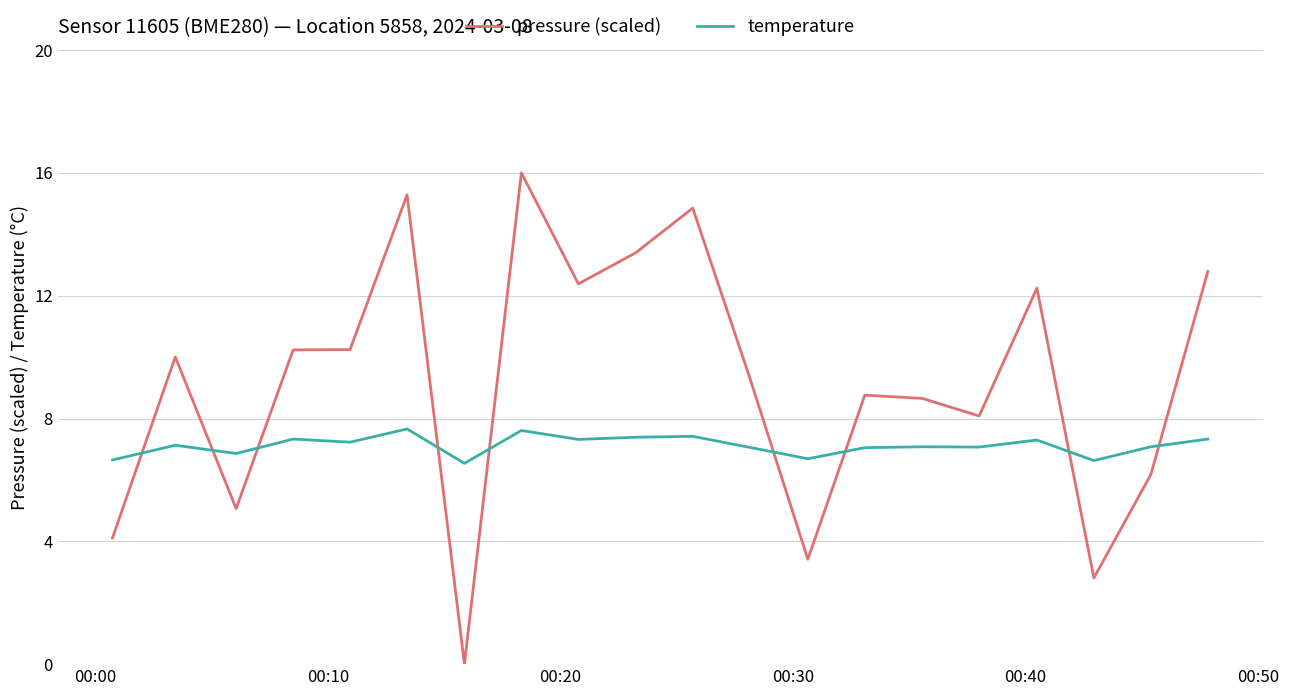

List the series in order of their overall mean, highest first.

pressure (scaled), temperature